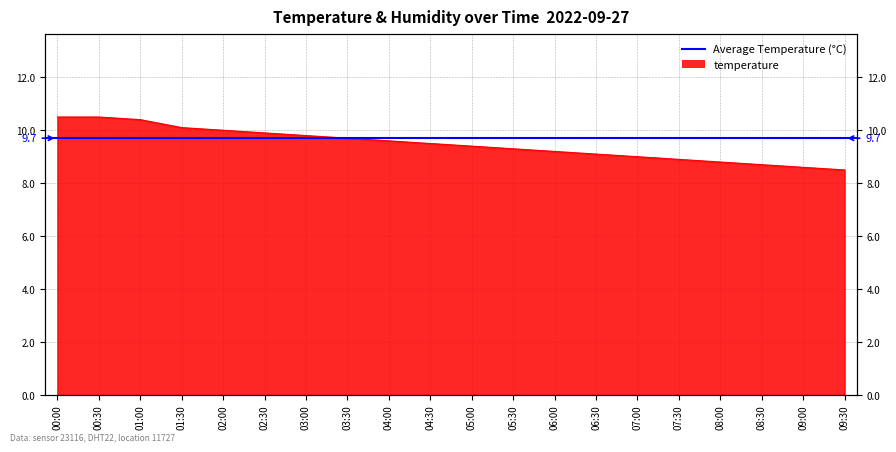

Reading right to left, what are all the values shown in this chart?

8.5	8.6	8.7	8.8	8.9	9.0	9.1	9.2	9.3	9.4	9.5	9.6	9.7	9.8	9.9	10.0	10.1	10.4	10.5	10.5